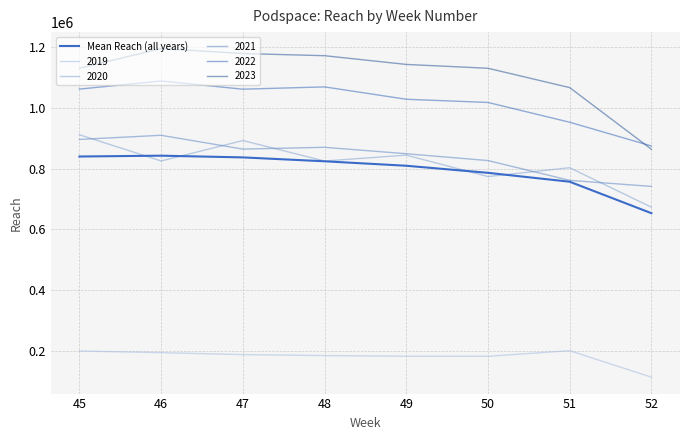

Reading left to right, transcribe all the data shown in this chart.

45=839843.2	46=842574.0	47=836917.6	48=824075.0	49=809373.2	50=786044.8	51=756723.6	52=652955.6